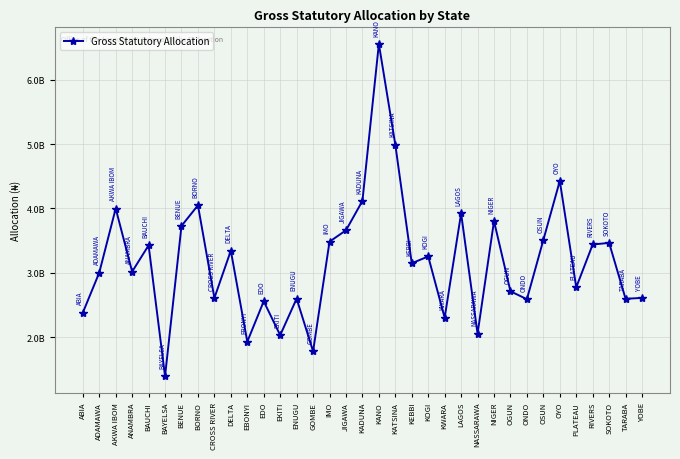

Is this an area chart (filled region under the line)?

No